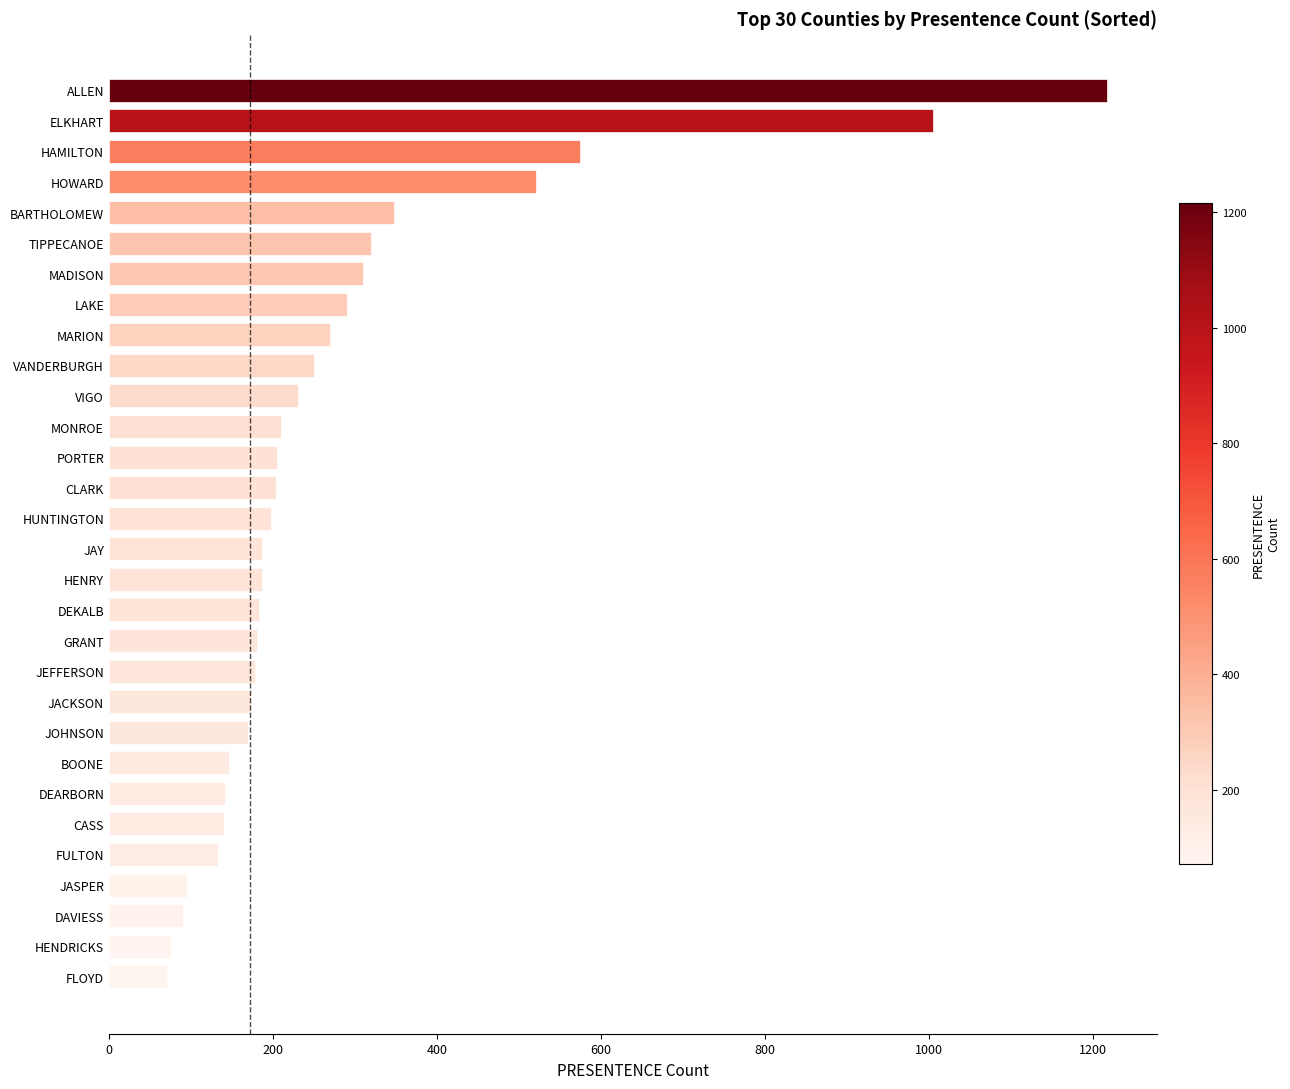

What is the sum of the values at GRANT and JACKSON?

353